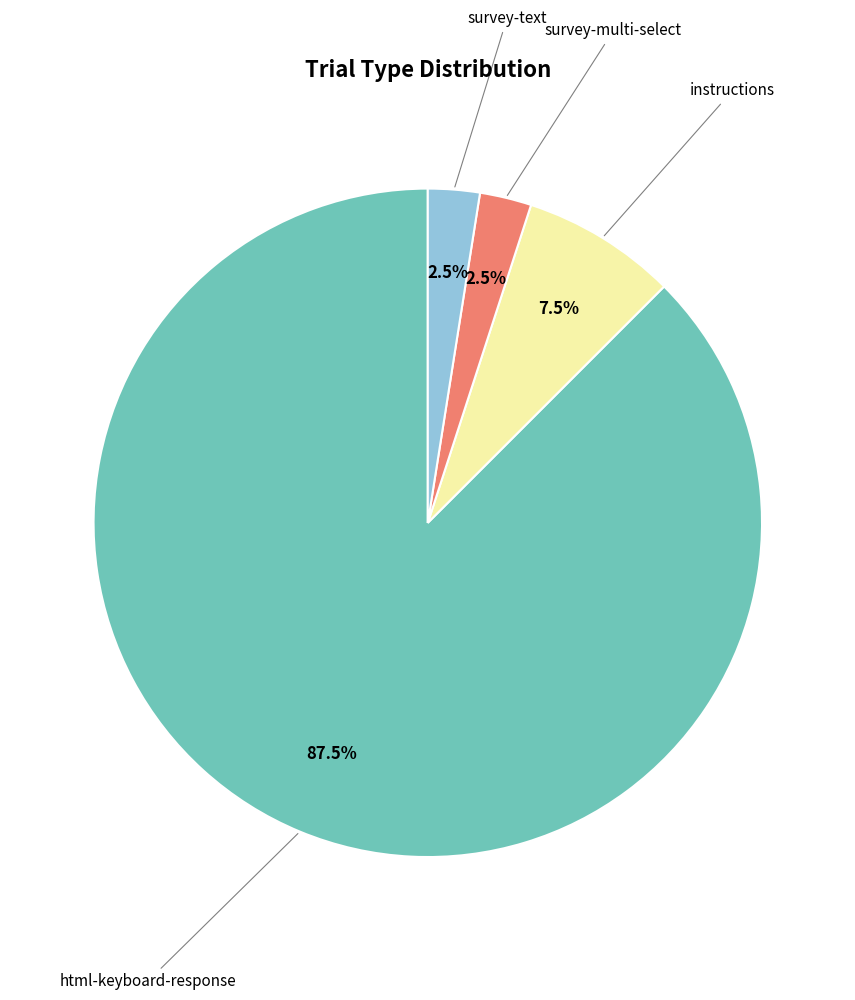

Is there a majority slice in this chart?

Yes